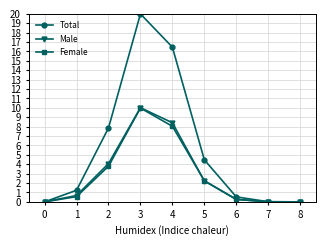

What is the total value across all series at 4?

32.9